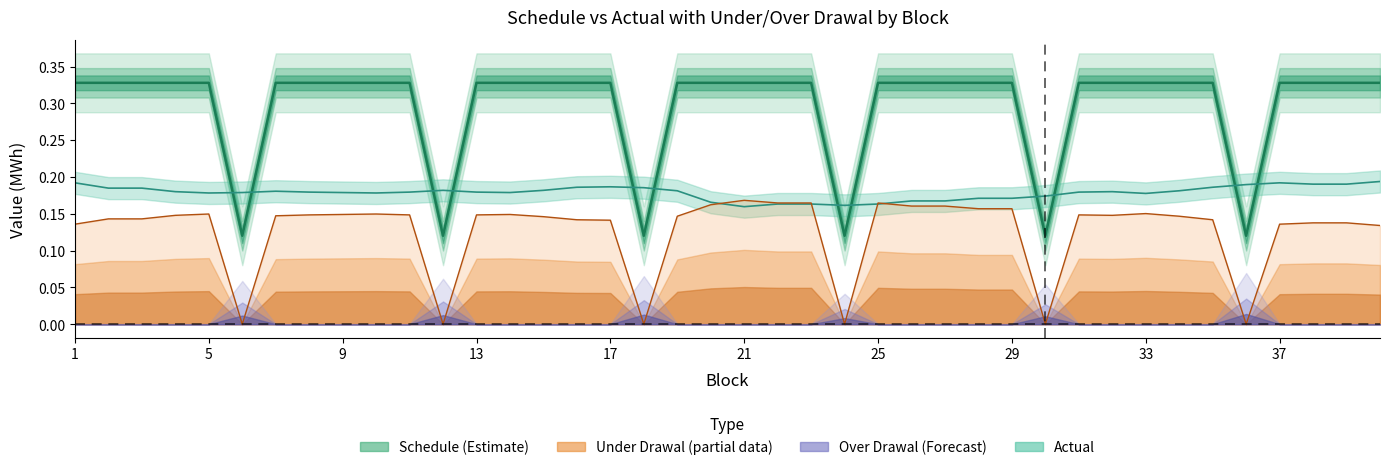

Which series has the largest total across all categories?

Schedule